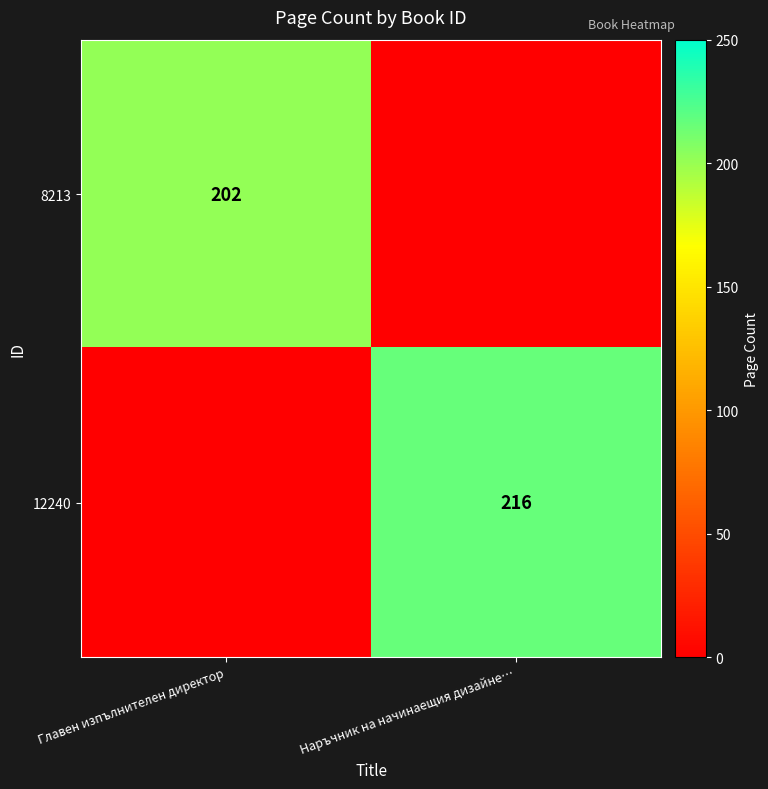

The 12240 series shows 216 at Наръчник на начинаещия дизайне…. True or false?

True